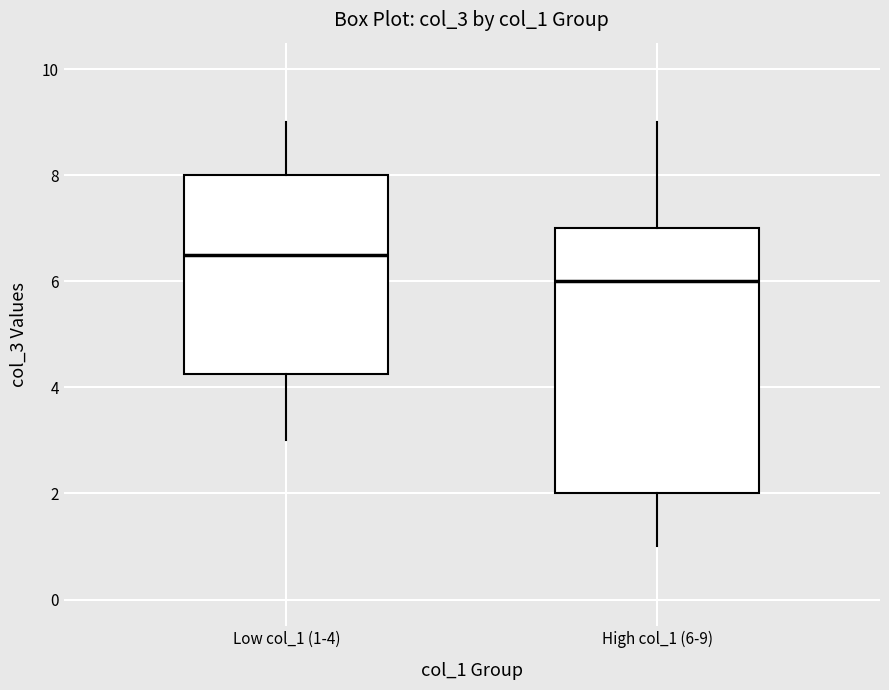

Where does the lower whisker of the box for High col_1 (6-9) end on the y-axis? The values are not printed on the chart, so give them approximately, as read against the axis.

1.0